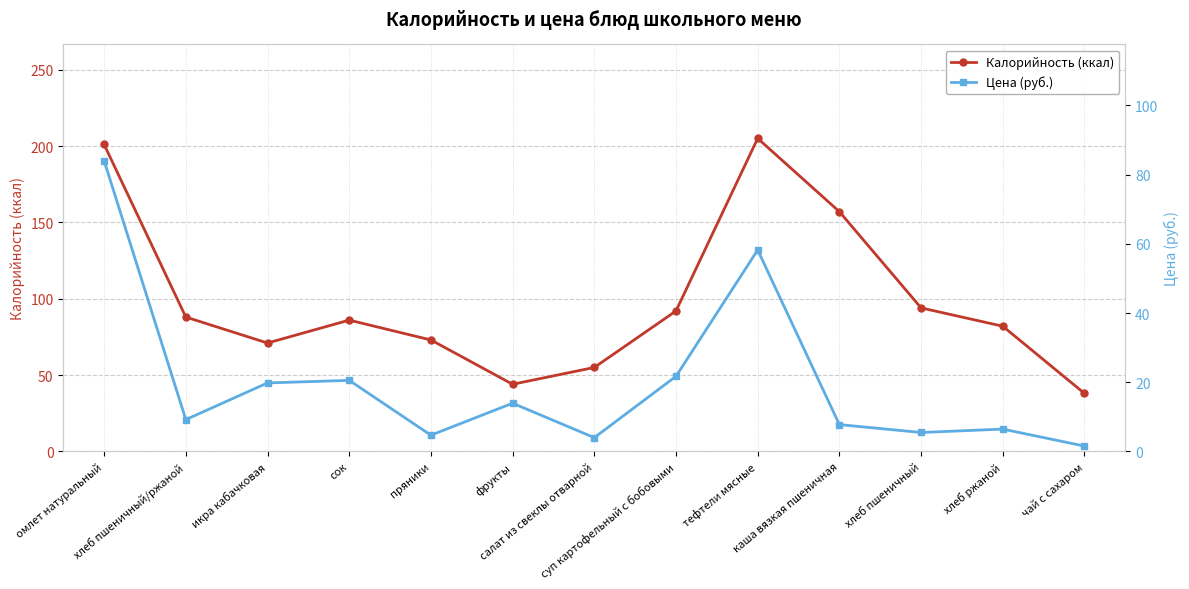

How many interior local peaks does the Калорийность (ккал) series have?

2